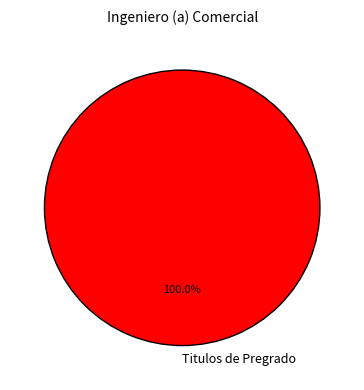

Count the number of slices in the pie.

1